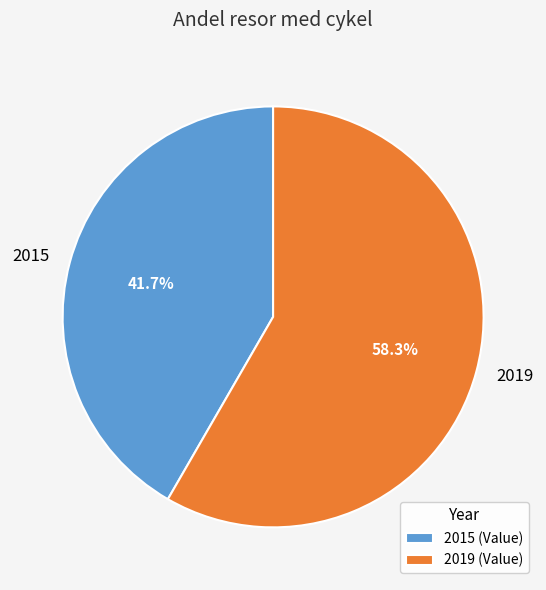

Does 2015 represent more than half of the total?

No